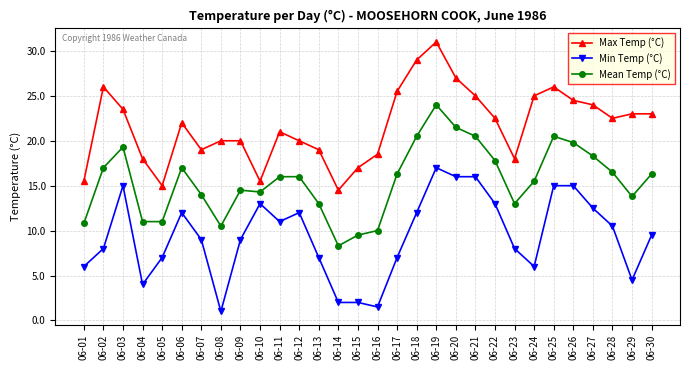

True or false: Min Temp (°C) has a value of 13.0 at 06-10.

True